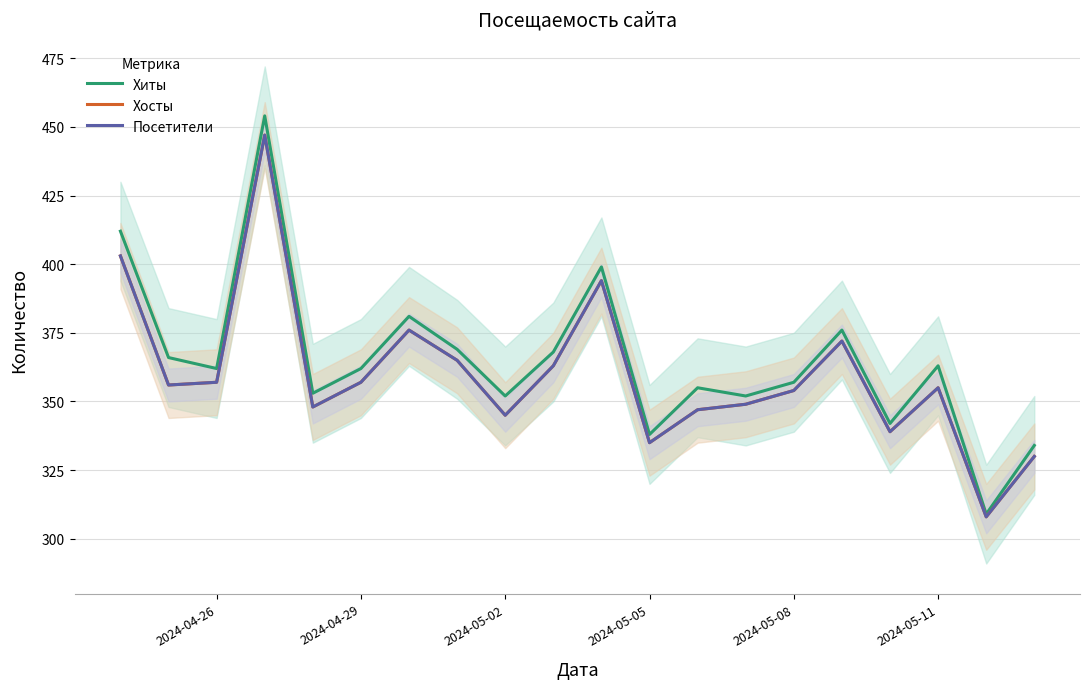

Does the chart display data point markers on the line(s)?

No